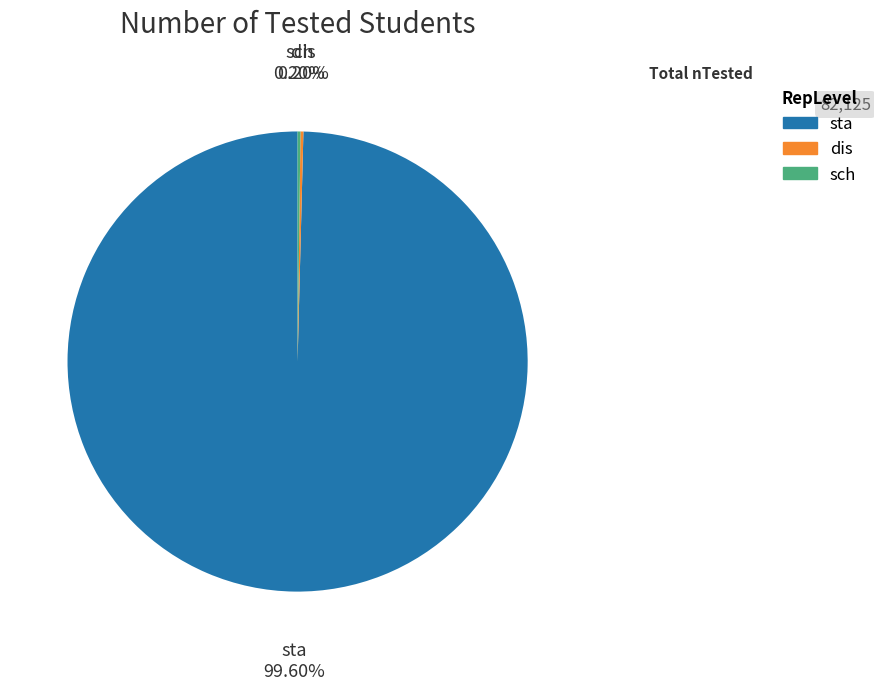

What is the largest slice in the pie chart?

sta